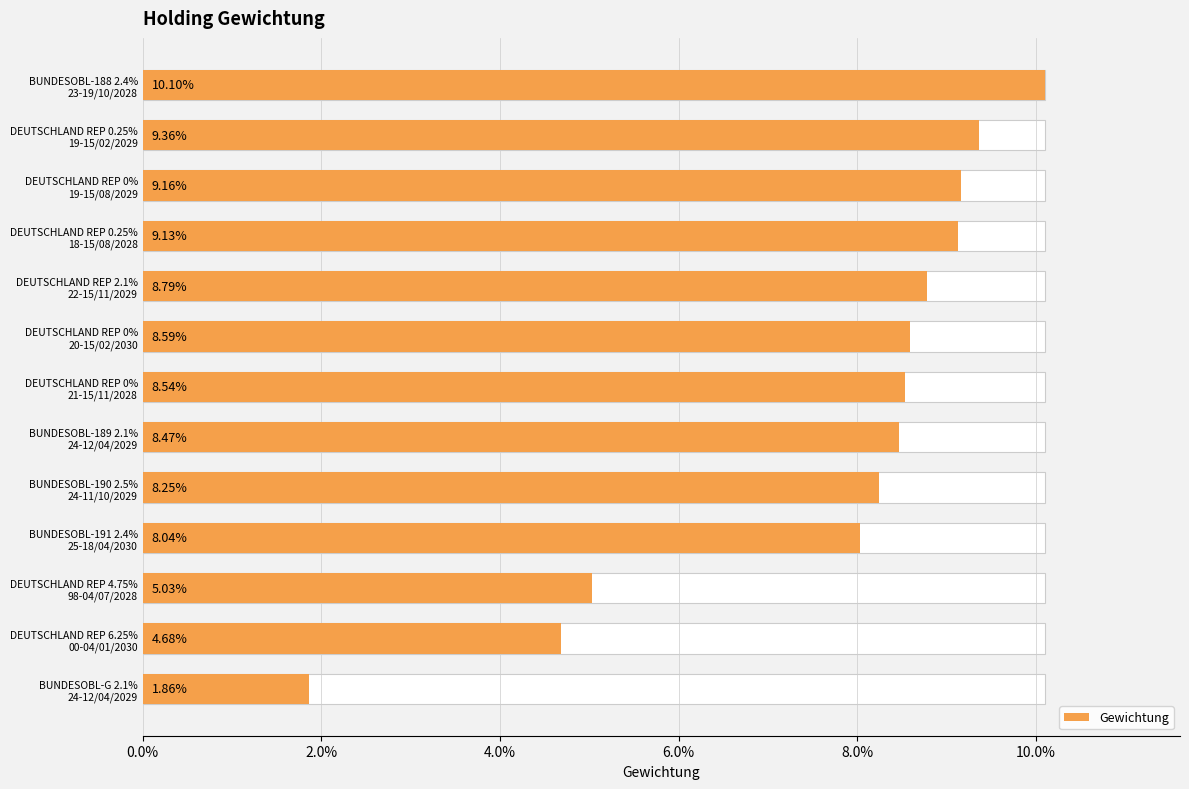

Reading left to right, transcribe all the data shown in this chart.

0.1	0.1	0.1	0.1	0.1	0.1	0.1	0.1	0.1	0.1	0.1	0.0	0.0